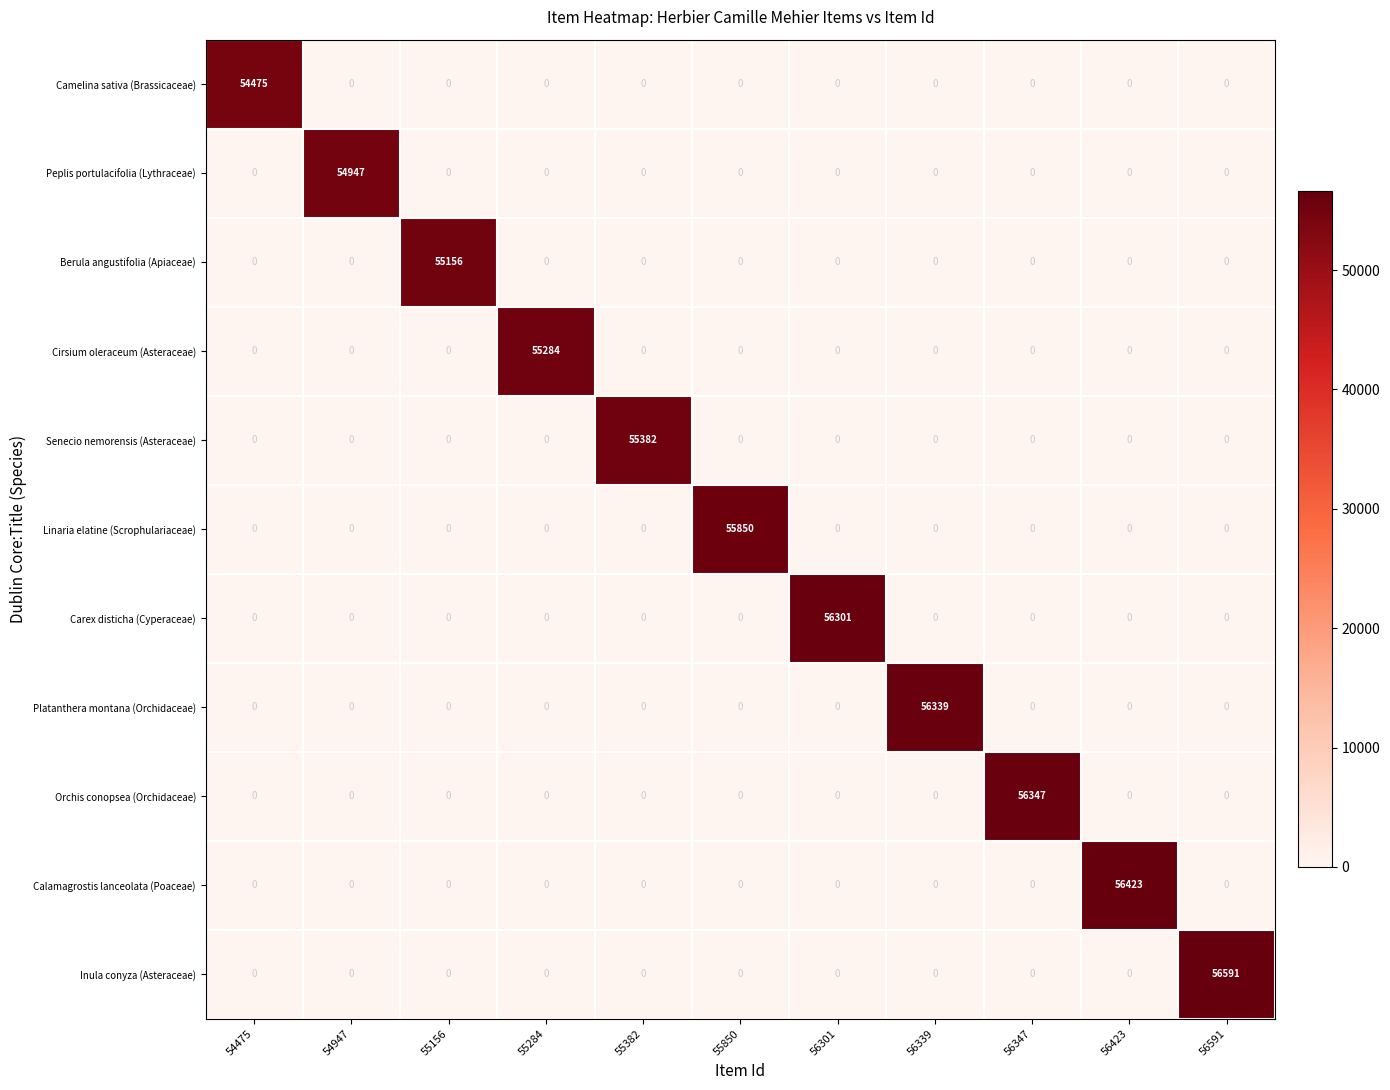

What is the sum of the Platanthera montana (Orchidaceae) values at 56423 and 56339?

56339